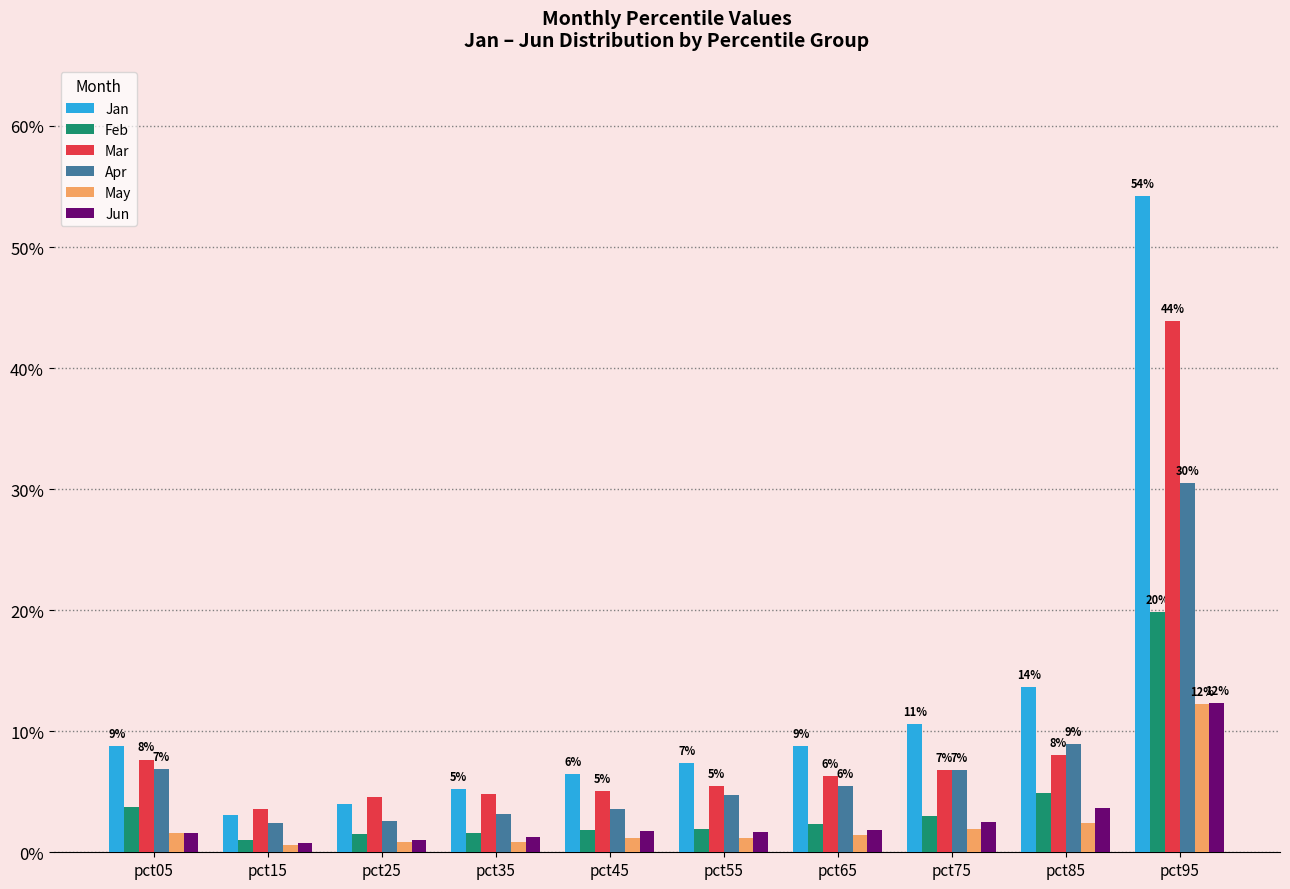

What is the highest value of the Feb series?

0.2